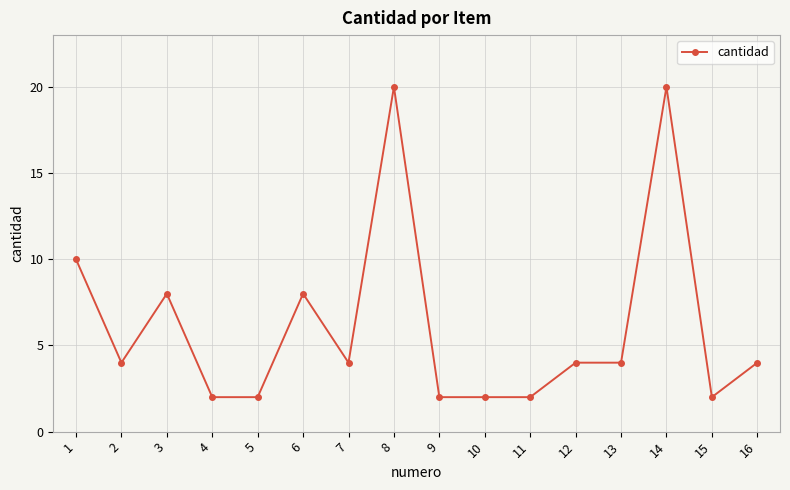

Is it true that the value at 16 is 1?

False